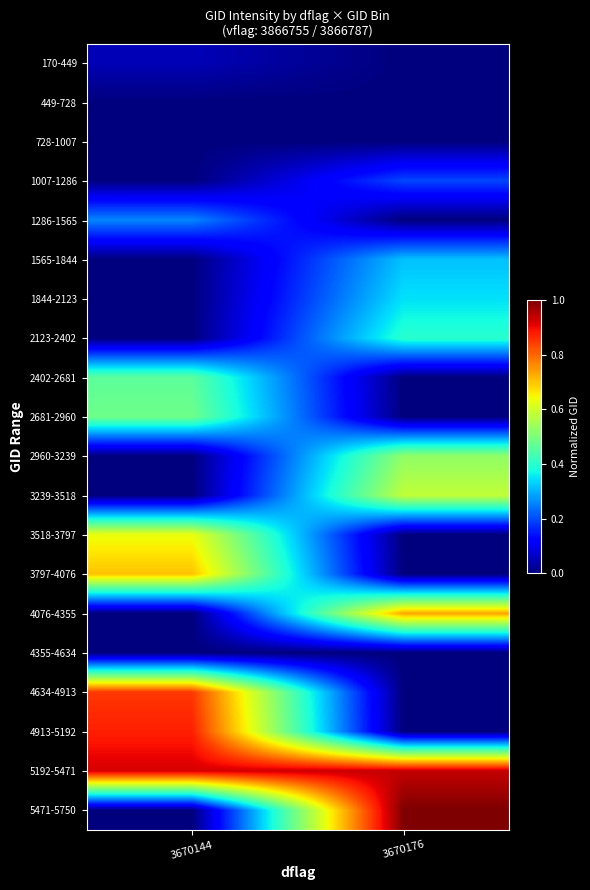

At how many categories does at least one series exceed 0?

2